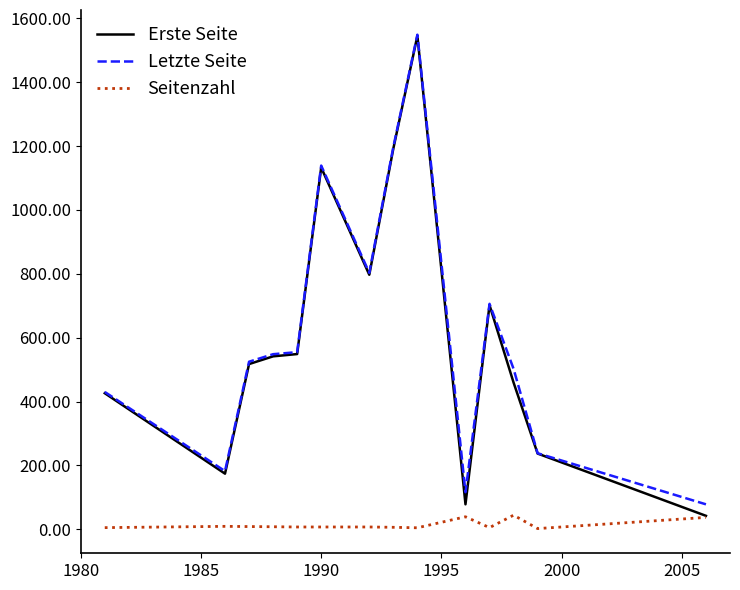

Which series has the widest spread of values?

Erste Seite